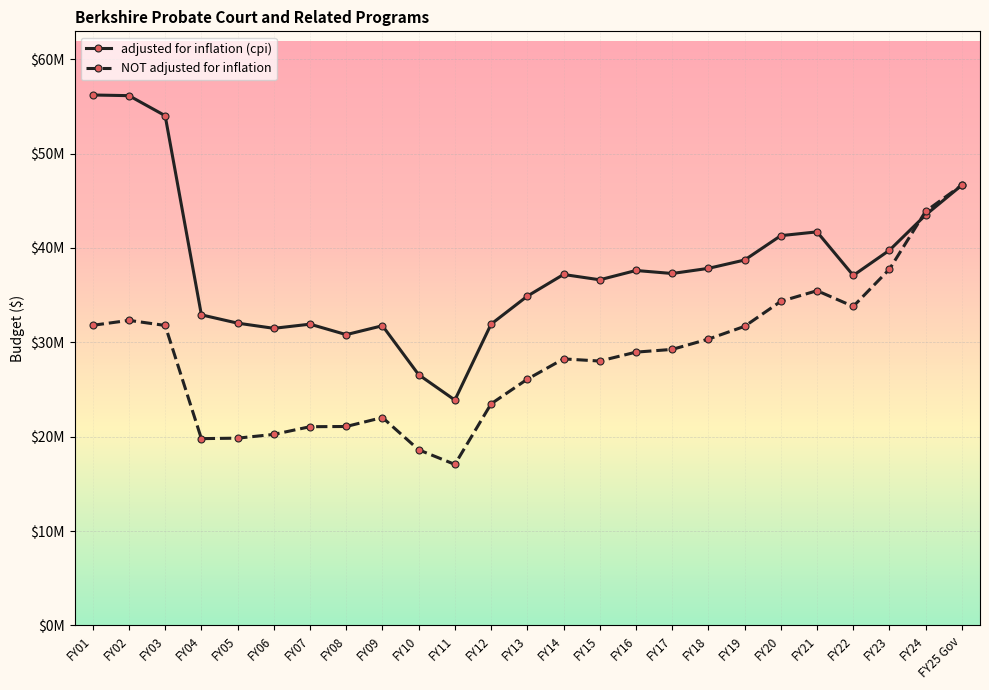

Where does the adjusted for inflation (cpi) series first go above 37186045?

FY01